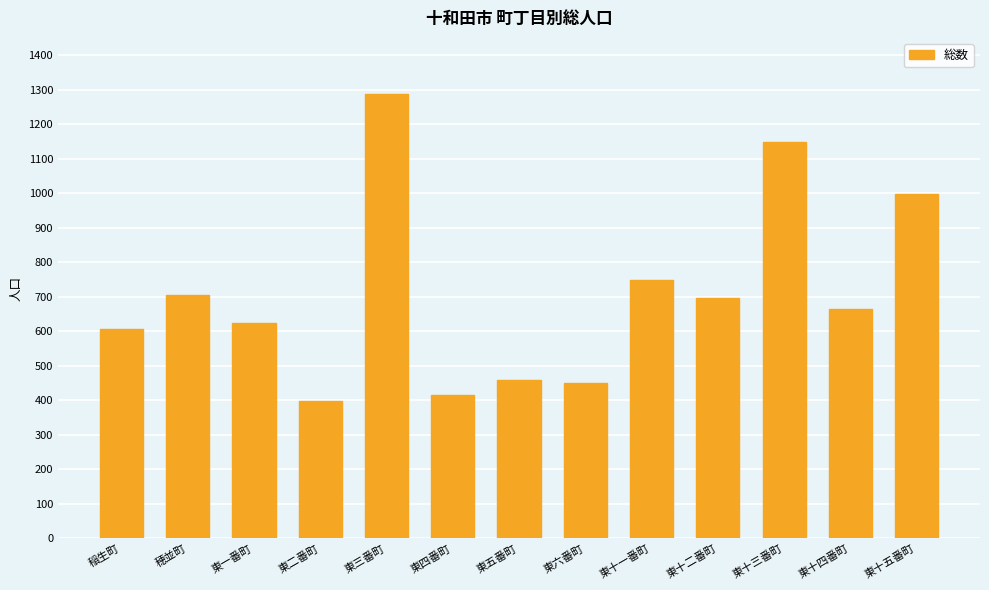

What is the value of the 9th bar from the left?

749